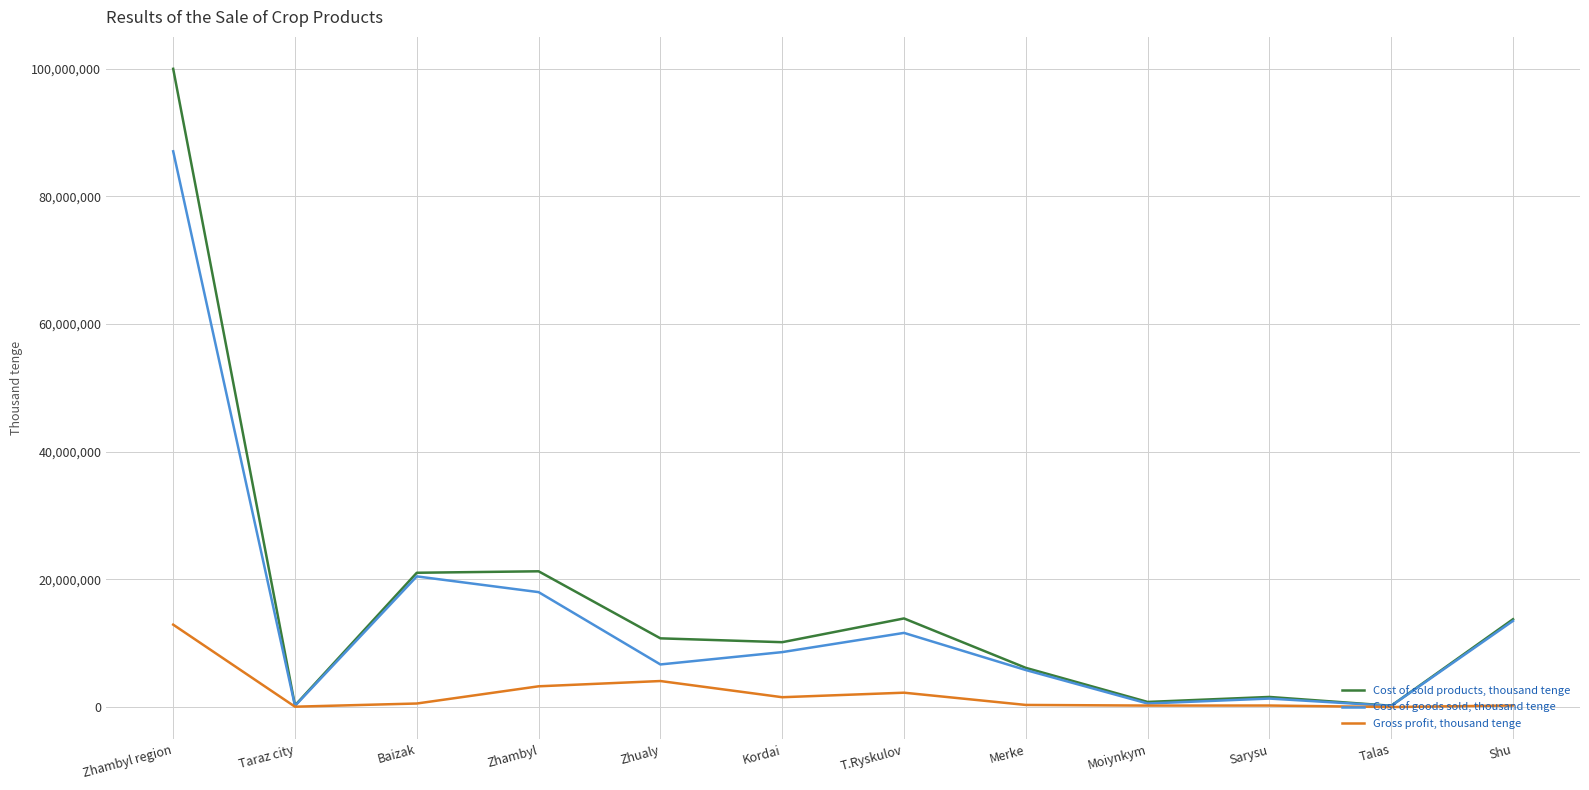

What is the total value across all series at Sarysu?

3192114